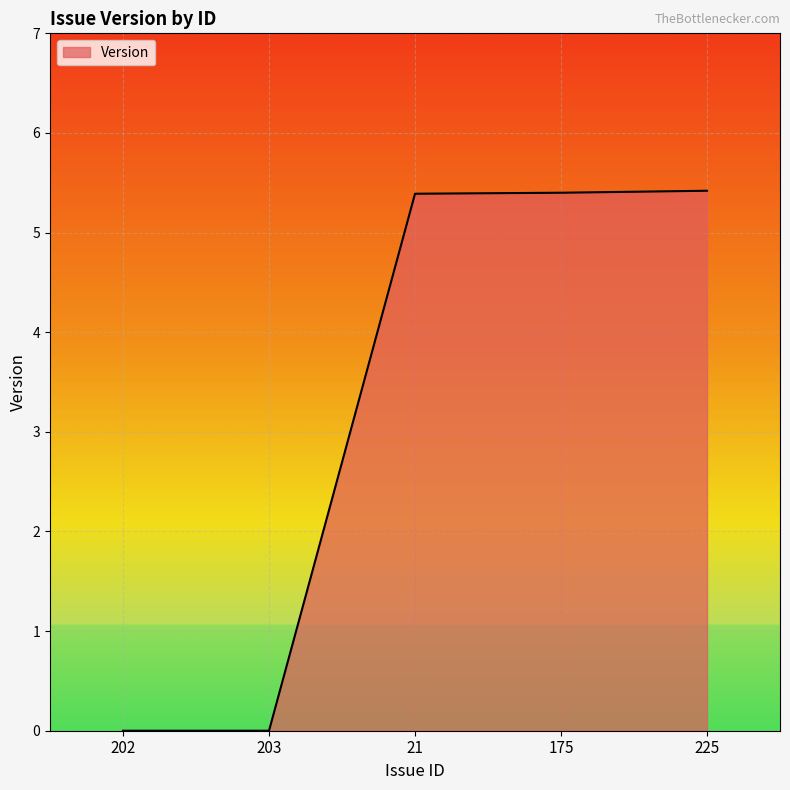

How many distinct data groups are displayed?

1